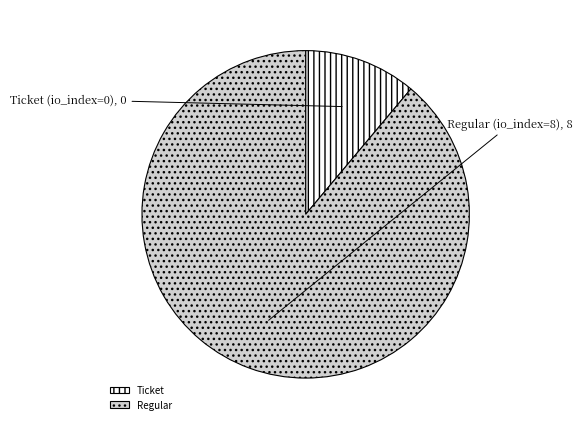

Between Ticket and Regular, which is larger?

Regular